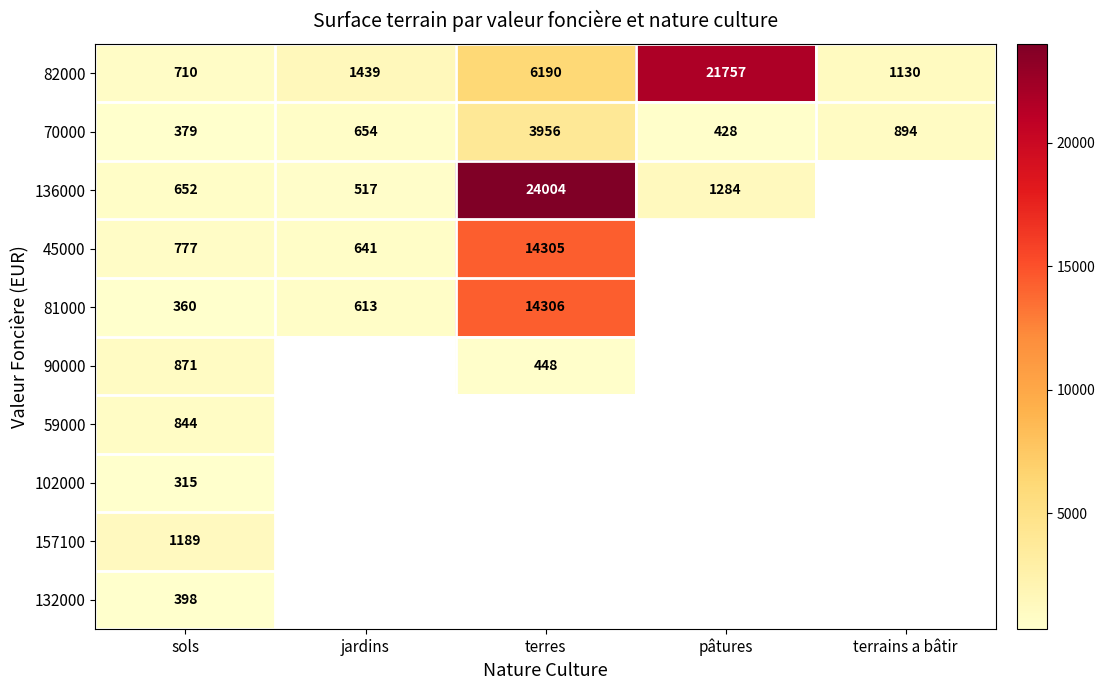

At which category does the chart reach its peak across all series?

terres